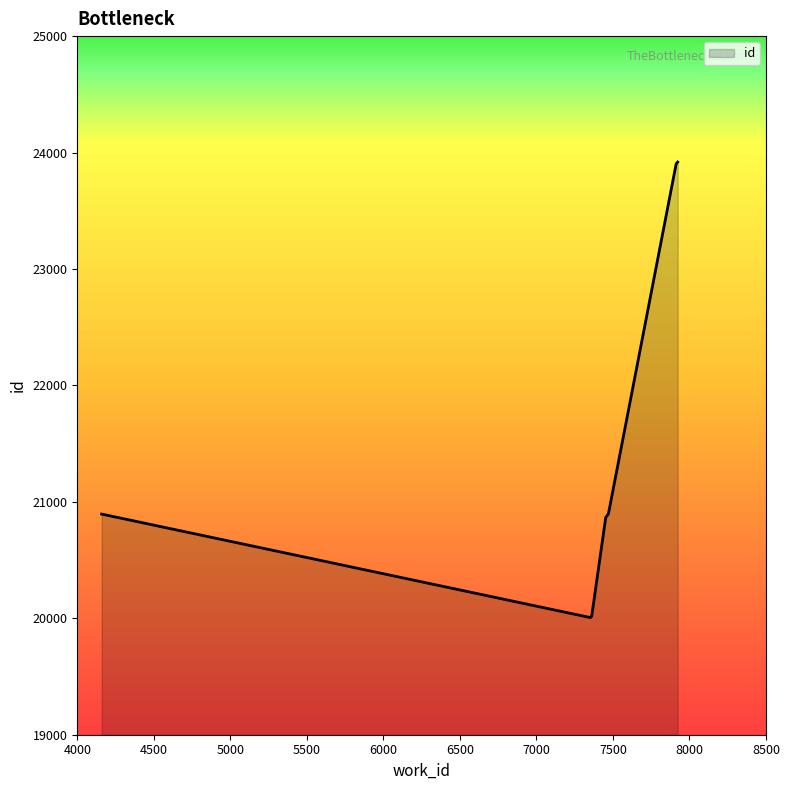

What is the maximum value shown in the chart?

23918